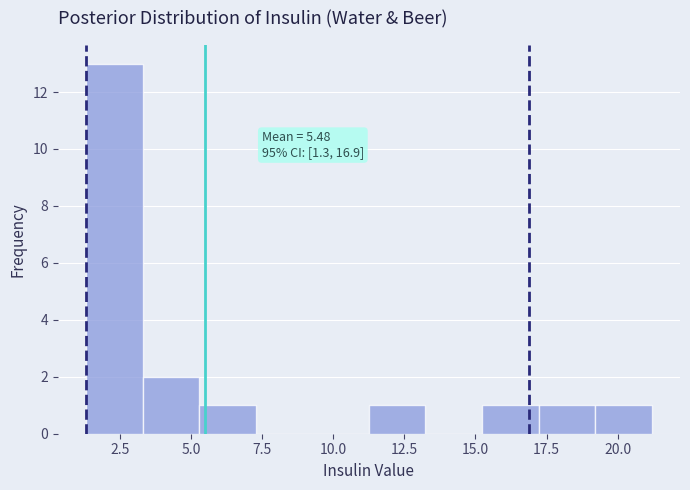

Read against the x-axis, roughly where is the centre of the tallest bar?

2.5